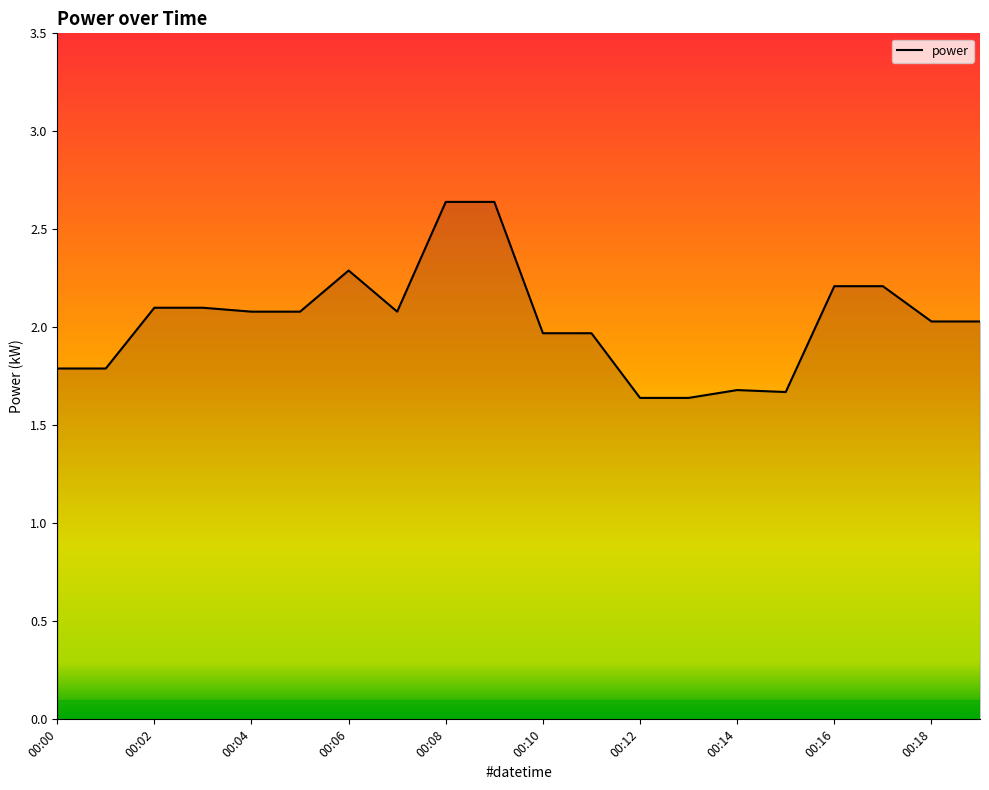

What is the difference between the maximum and minimum values?

1.0